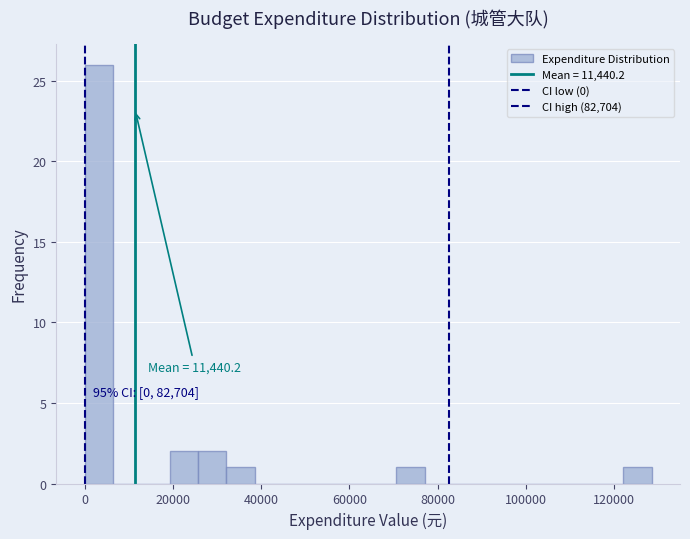

Around what value on the x-axis is the tallest bar? Give the approximate position of its centre, as read against the axis.

4000